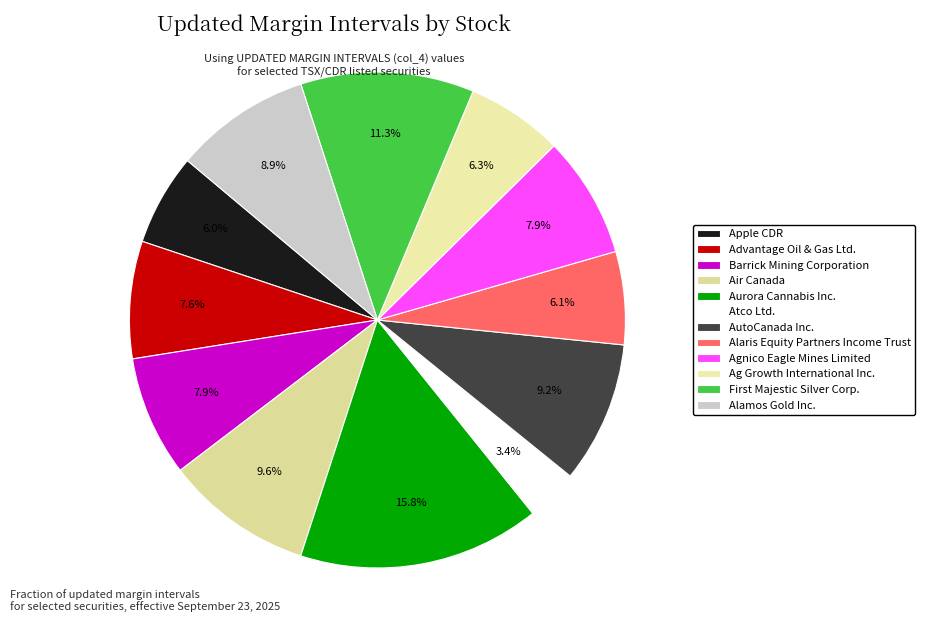

Count the number of slices in the pie.

12